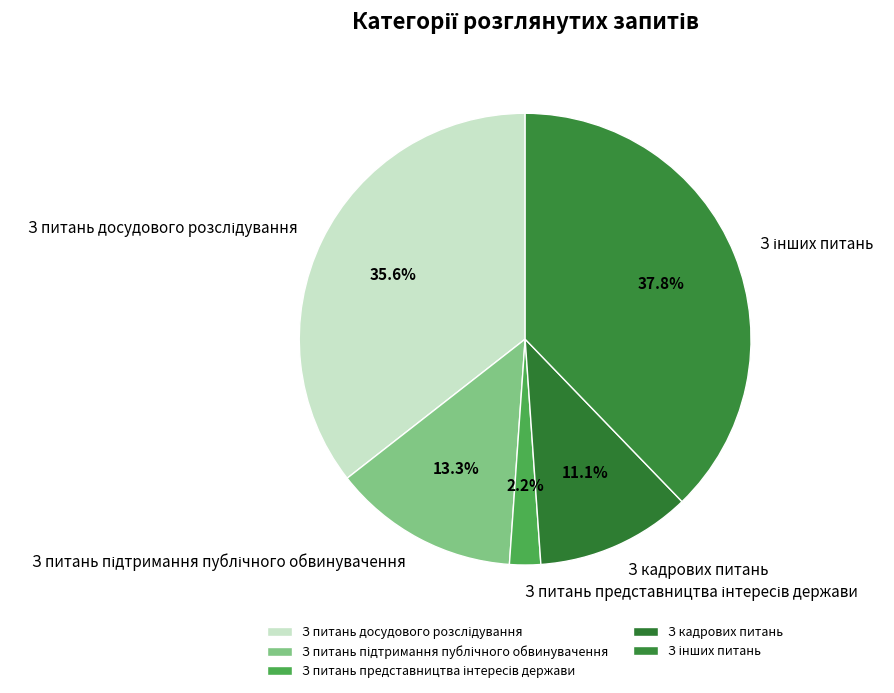

Is there any slice that represents more than half of the pie?

No